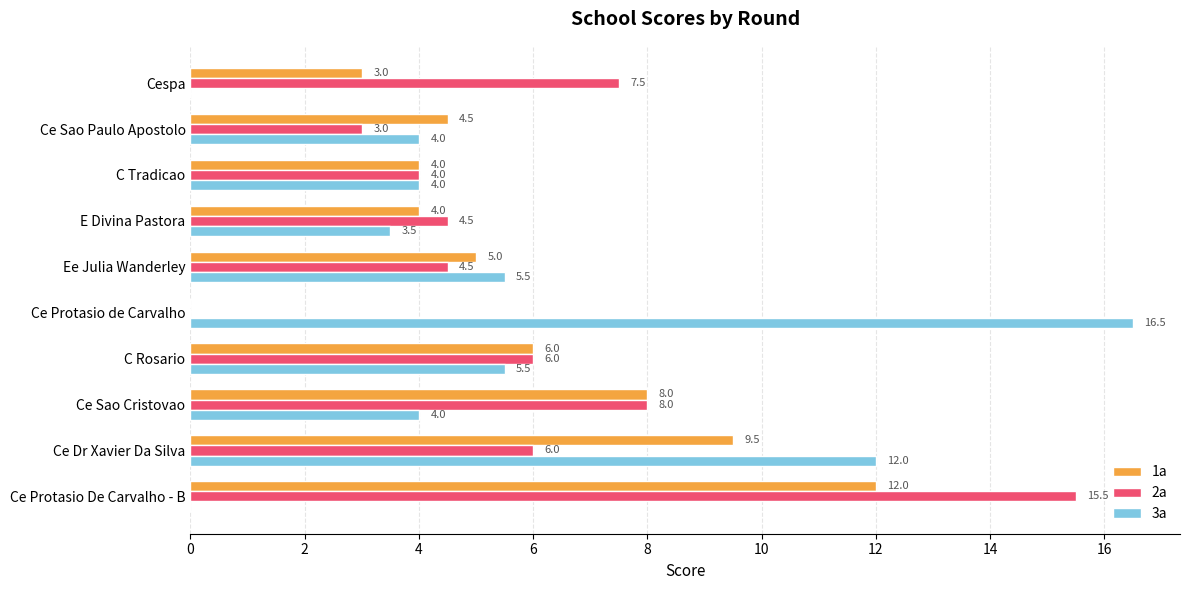

What is the approximate value of 2a at Ee Julia Wanderley?

4.5